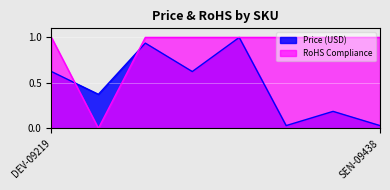

Reading left to right, transcribe all the data shown in this chart.

Price (USD): 0.6	0.4	0.9	0.6	1.0	0.0	0.2	0.0
RoHS Compliance: 1.0	0.0	1.0	1.0	1.0	1.0	1.0	1.0